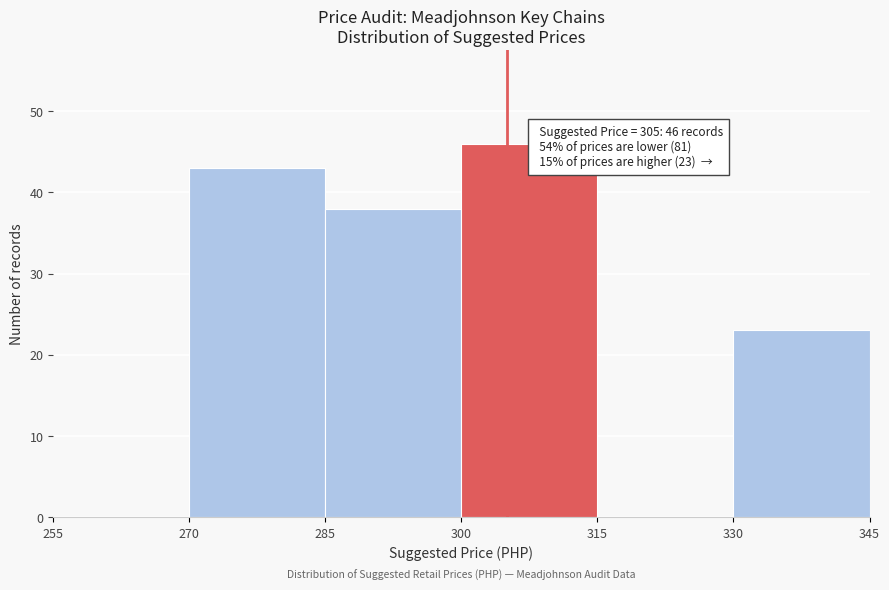

Which range on the x-axis has the tallest bar?

300 to 315